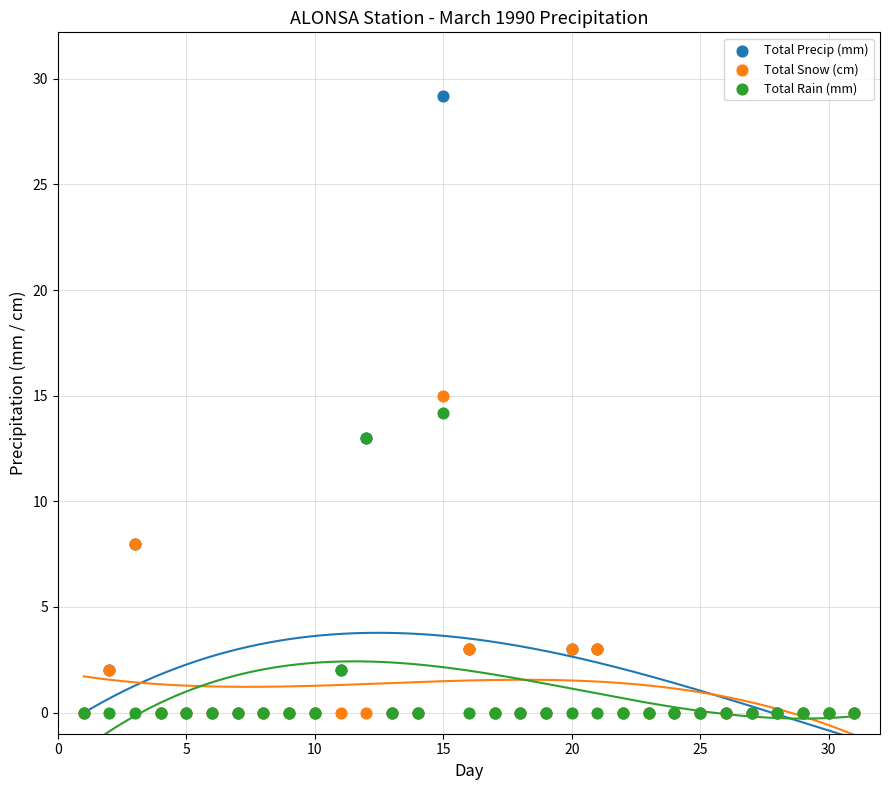

Which series reaches the maximum Y coordinate?

Total Precip (mm)